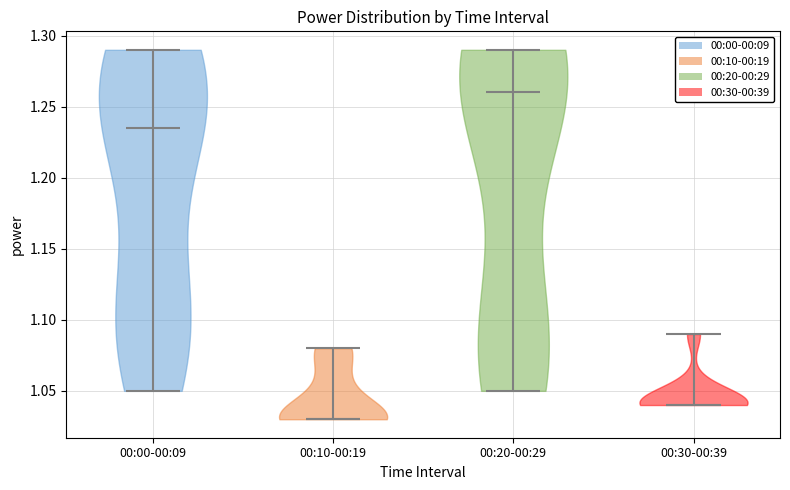

What is the lowest point the violin for 00:00-00:09 reaches on the y-axis? The values are not printed on the chart, so give them approximately, as read against the axis.

1.050